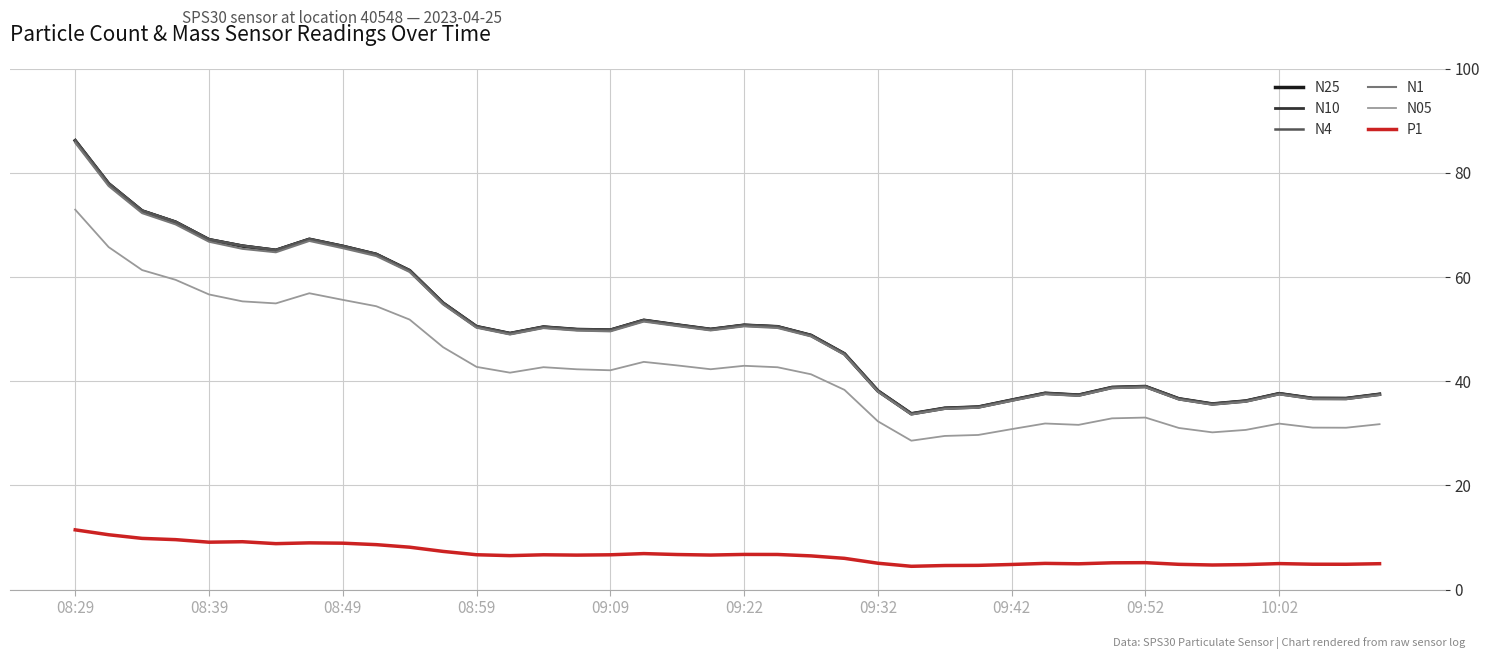

What is the smallest value displayed?

4.5